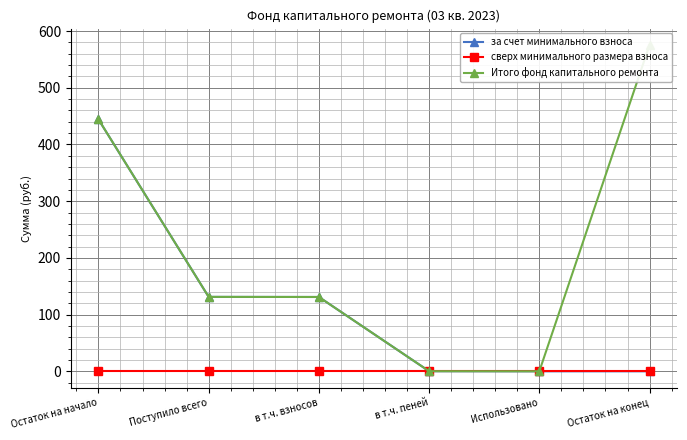

What value does the за счет минимального взноса series have at в т.ч. пеней?

0.2